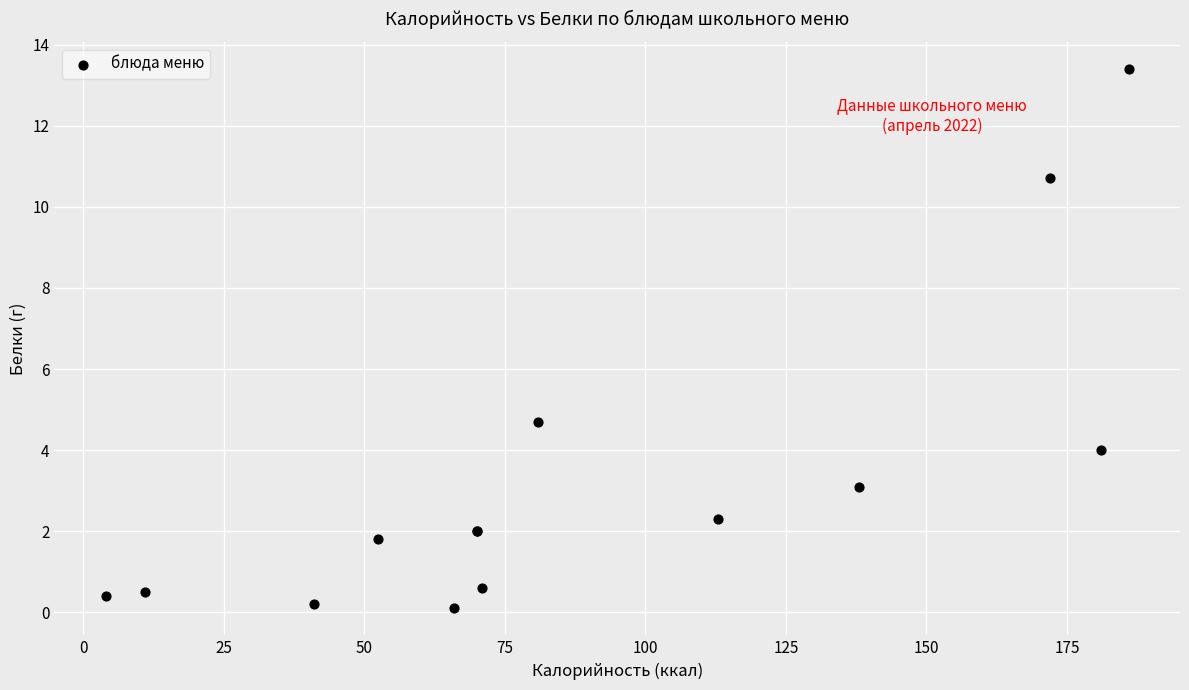

What Y value in the scatter plot is closest to 6?

4.7